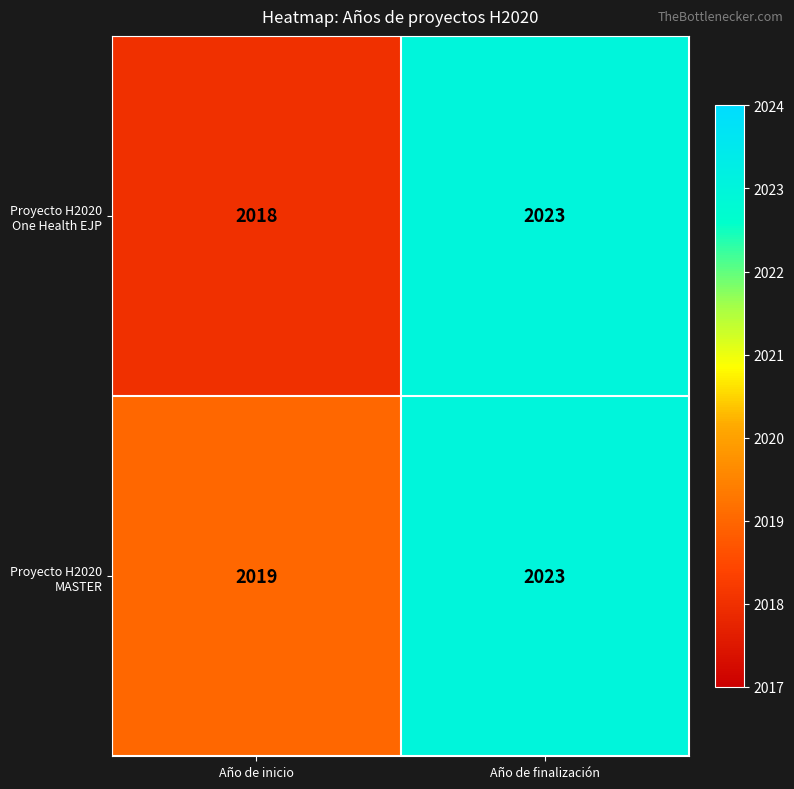

What is the sum of all Proyecto H2020 One Health EJP values?

4041